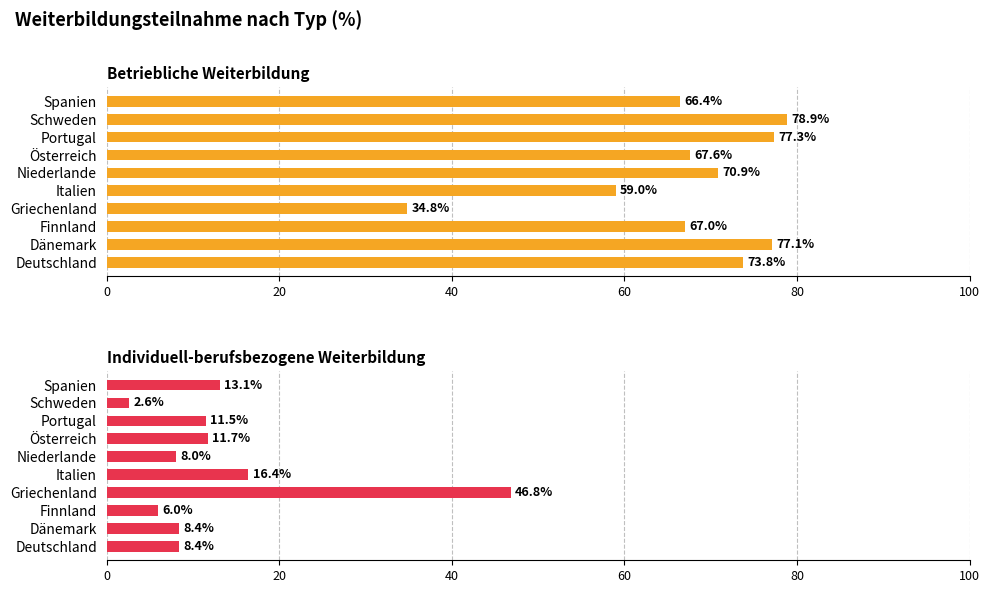

What is the difference between the second highest and second lowest values in the Betriebliche Weiterbildung series?

18.3